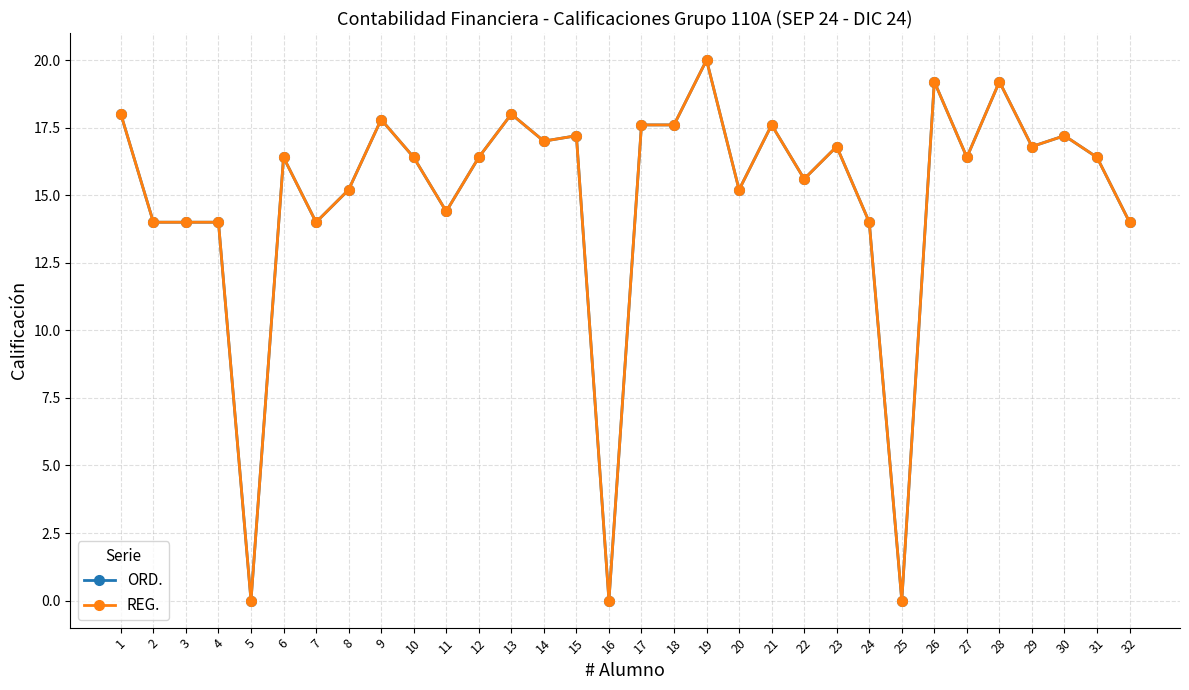

At which category does the chart reach its peak across all series?

19